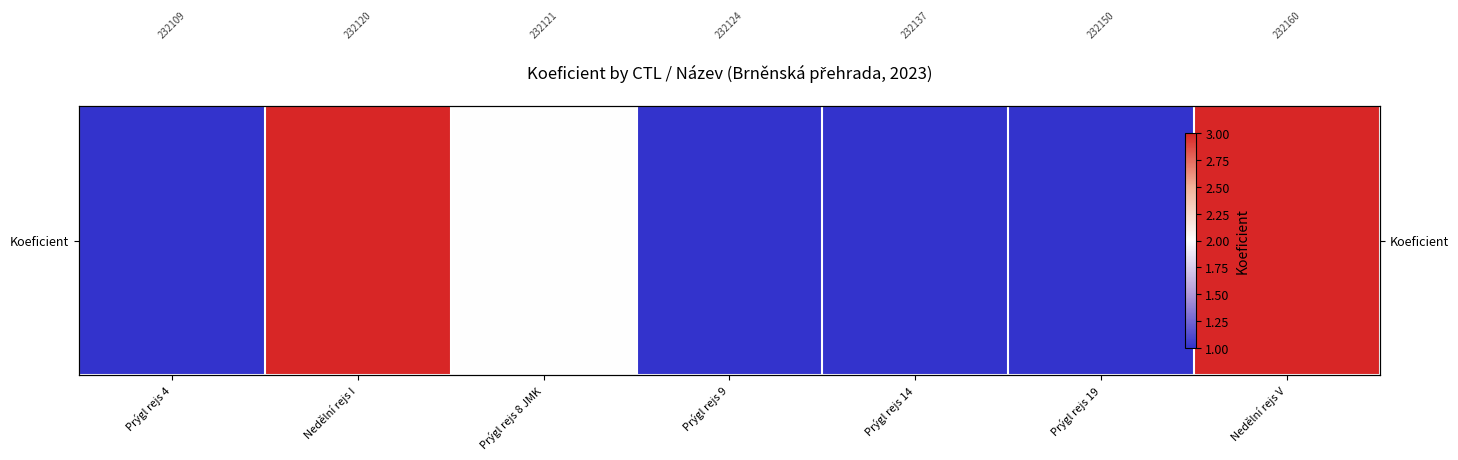

Approximately how many times larger is the value at Prýgl rejs 4 compared to Prýgl rejs 19?

1.0